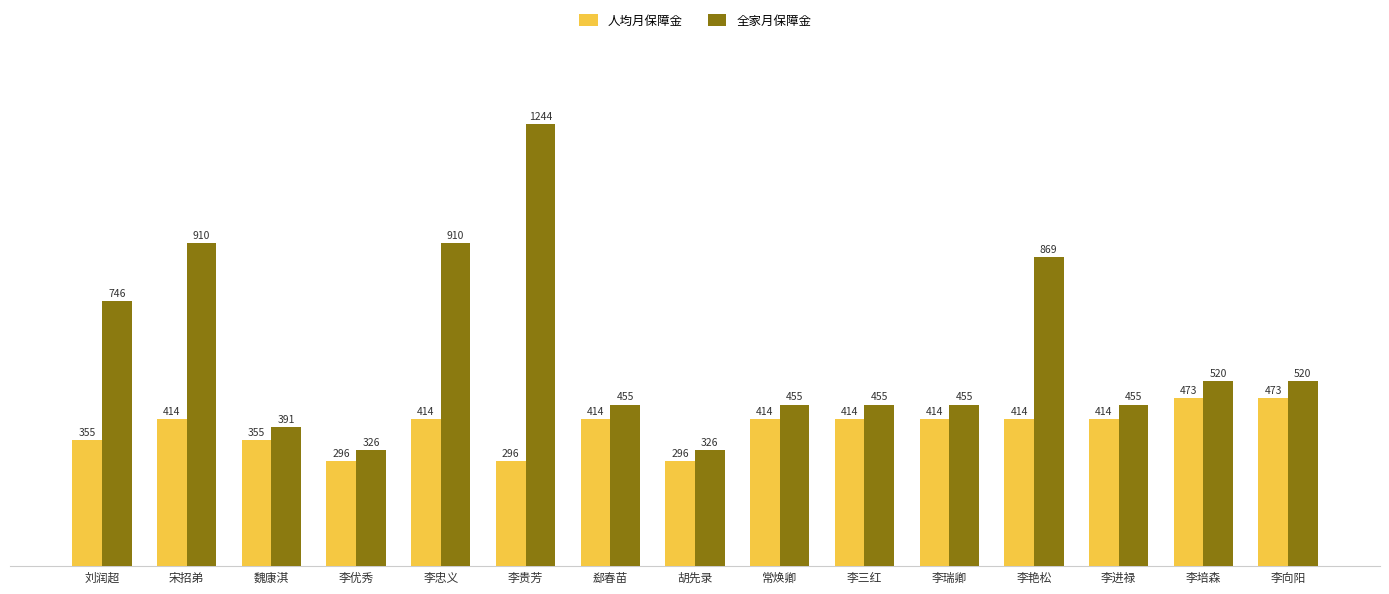

Between 宋招弟 and 李优秀, which series saw the biggest shift?

全家月保障金